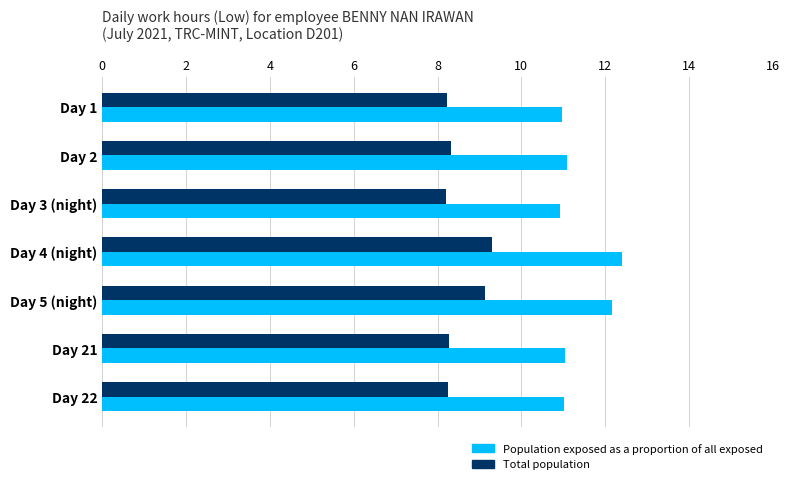

What is the difference between the Total population values at Day 4 (night) and Day 3 (night)?

1.1